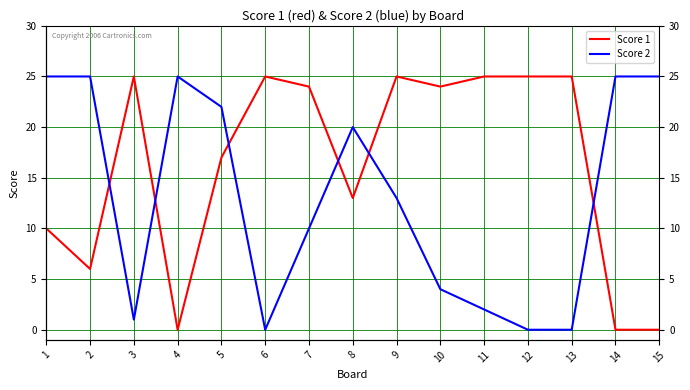

How many values in the Score 2 series are below 13?

7